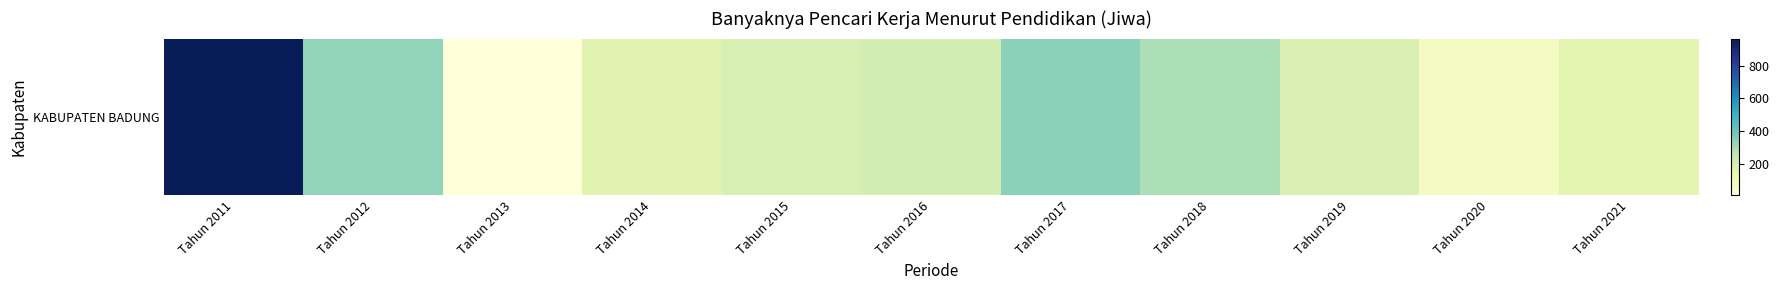

What is the smallest value displayed?

6